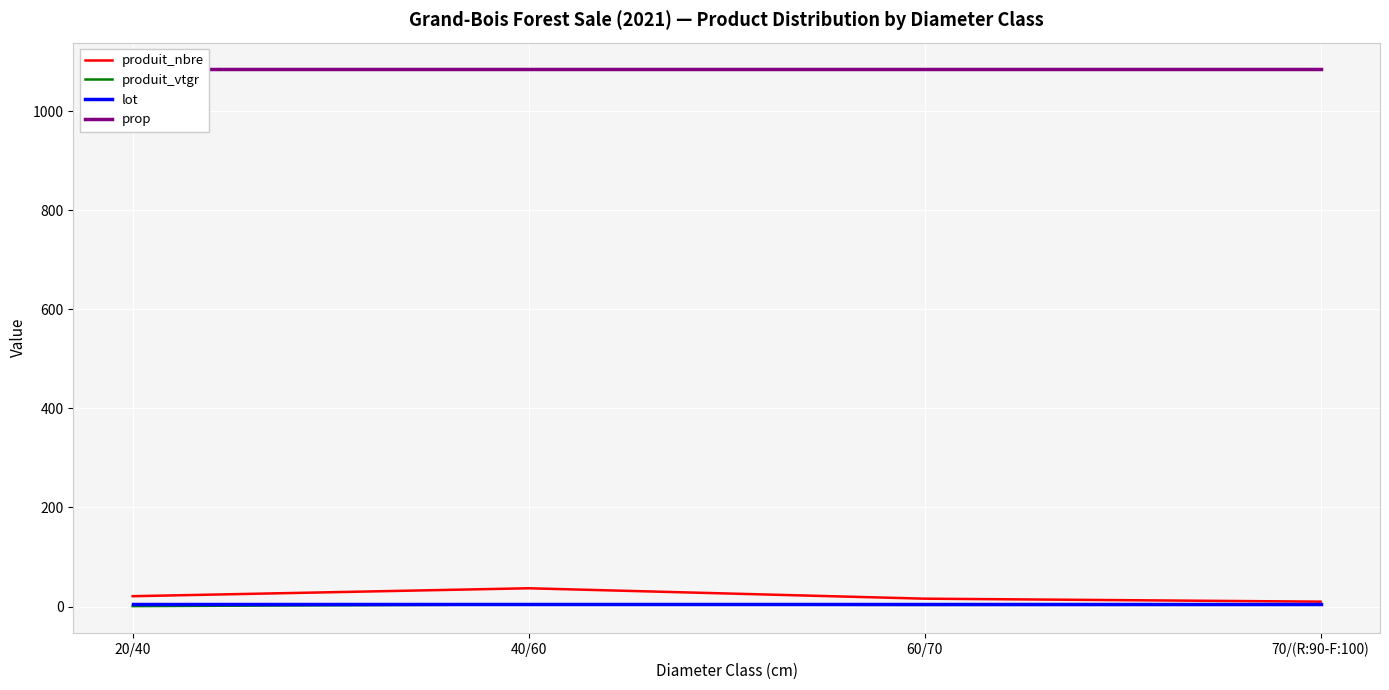

Reading left to right, list all the values displayed in this chart.

produit_nbre: 21.0	37.0	16.0	10.0
produit_vtgr: 0.9	4.4	3.5	3.7
lot: 5.0	5.0	5.0	5.0
prop: 1084.0	1084.0	1084.0	1084.0